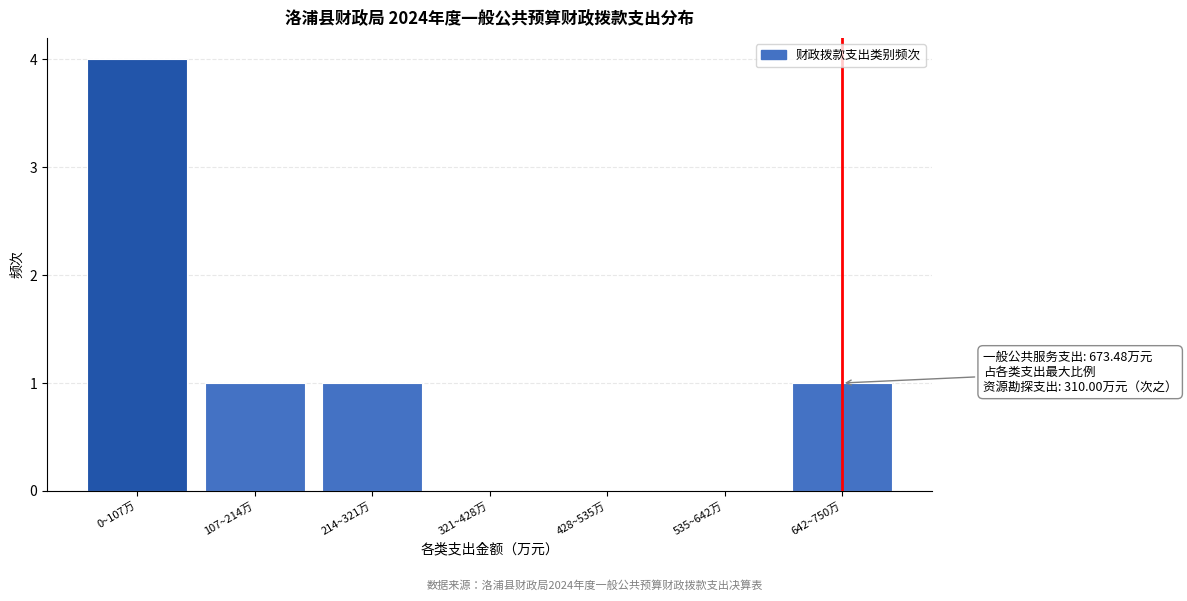

Reading right to left, list all the values displayed in this chart.

642~750万=1	535~642万=0	428~535万=0	321~428万=0	214~321万=1	107~214万=1	0~107万=4